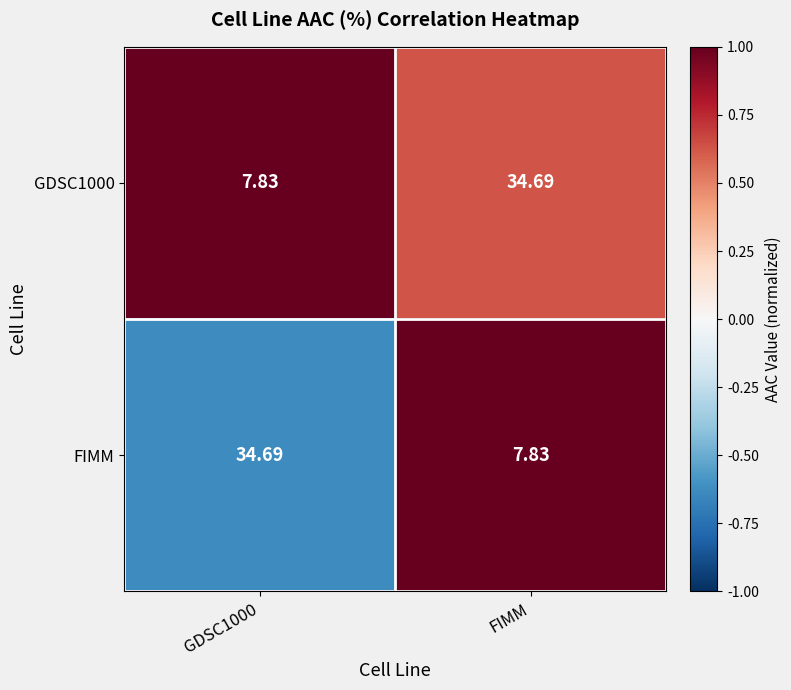

At which label is FIMM closest to 21?

FIMM